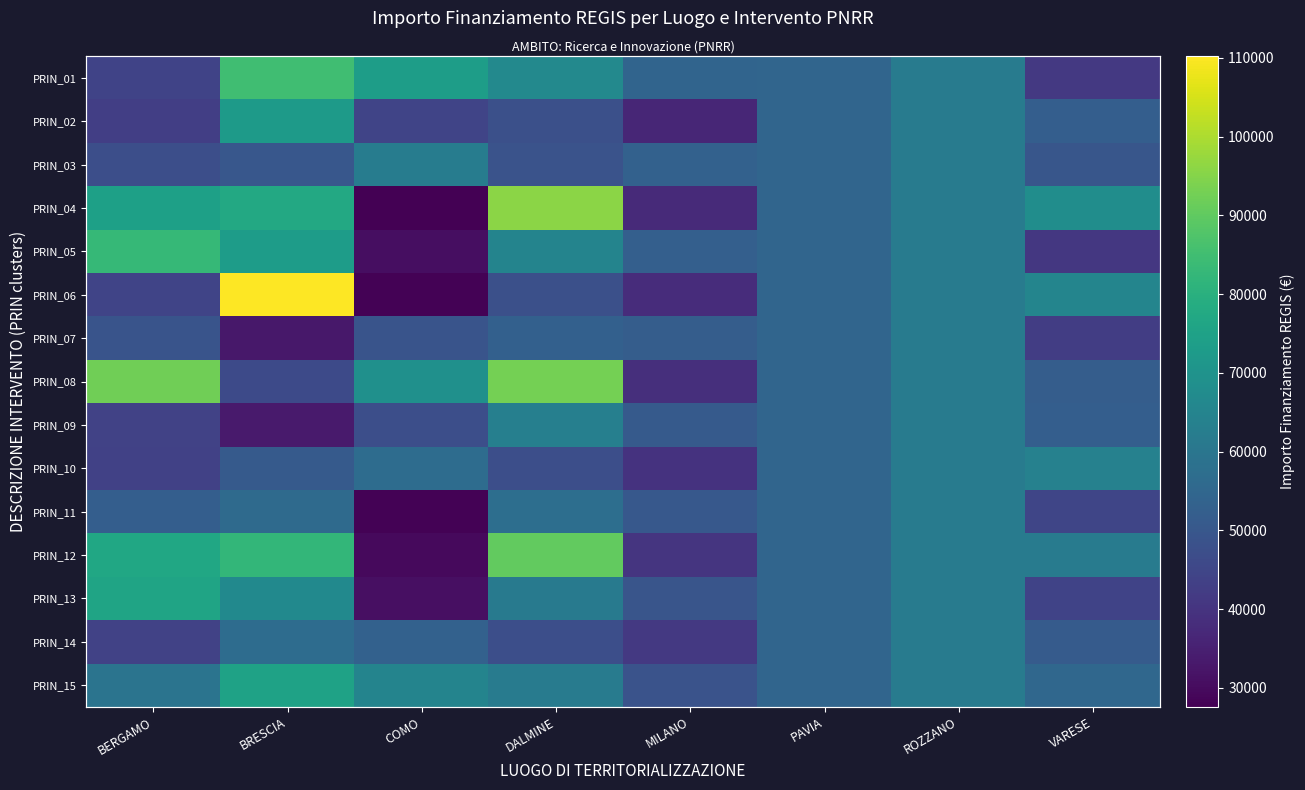

What is the maximum value for PRIN_03?

62187.3